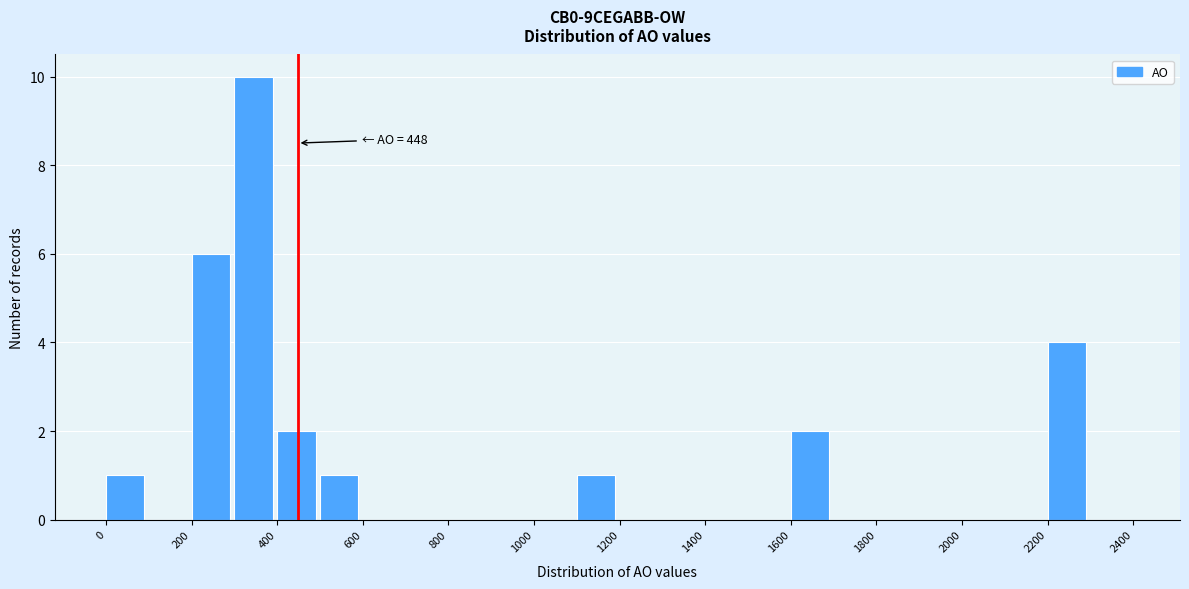

Over which range of the x-axis is the bar tallest?

300 to 400